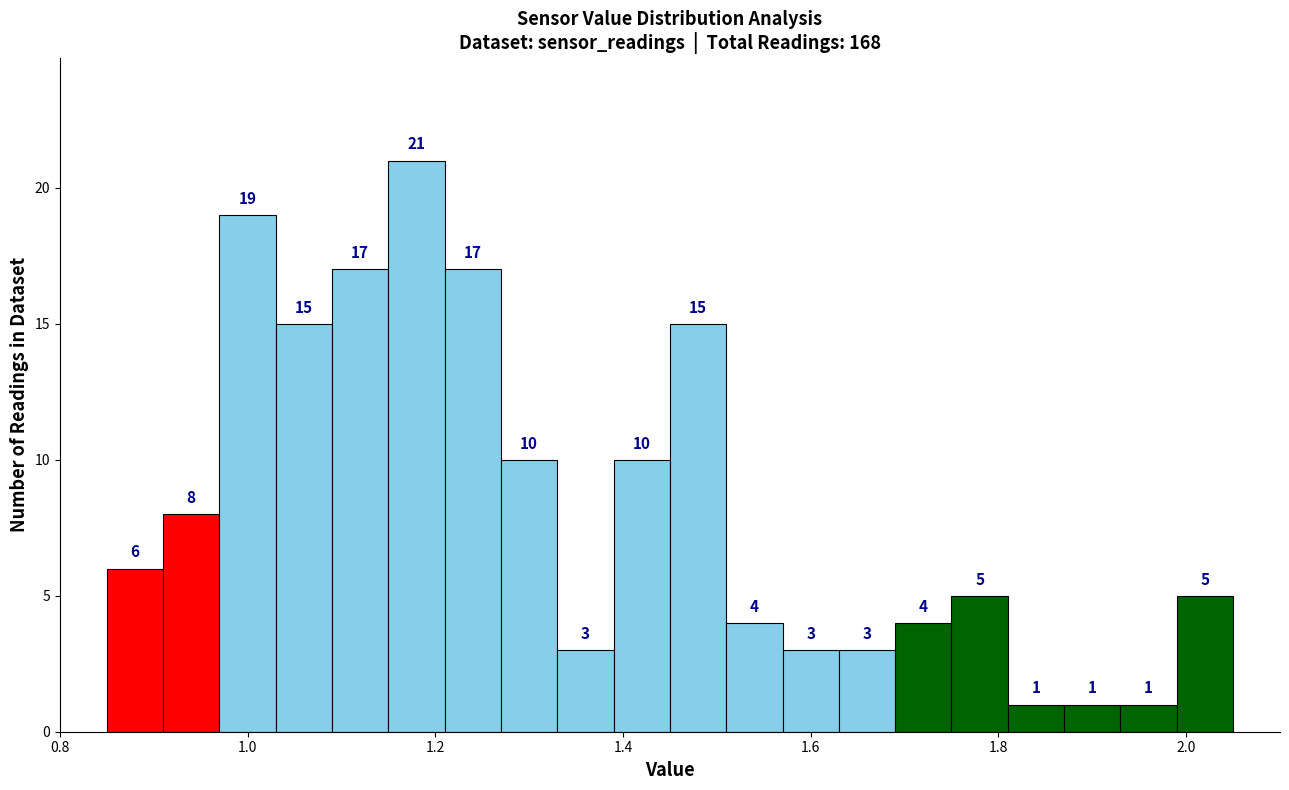

Around what value on the x-axis is the tallest bar? Give the approximate position of its centre, as read against the axis.

1.18